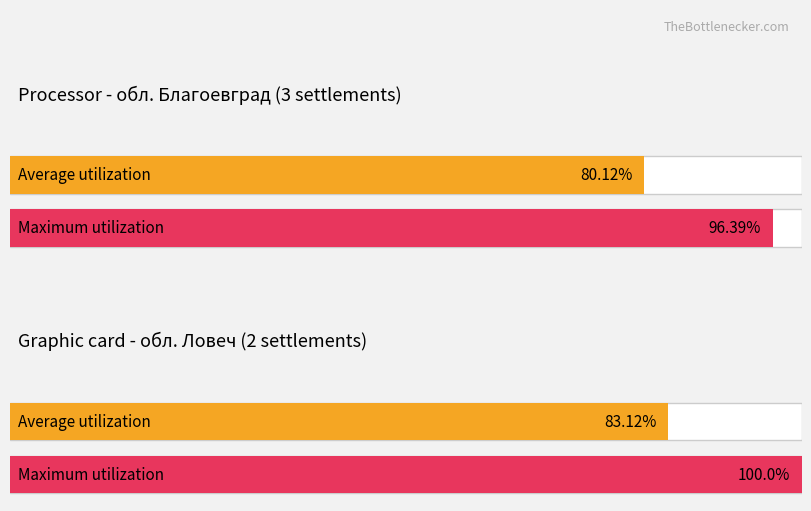

Which series has the widest spread of values?

Maximum utilization